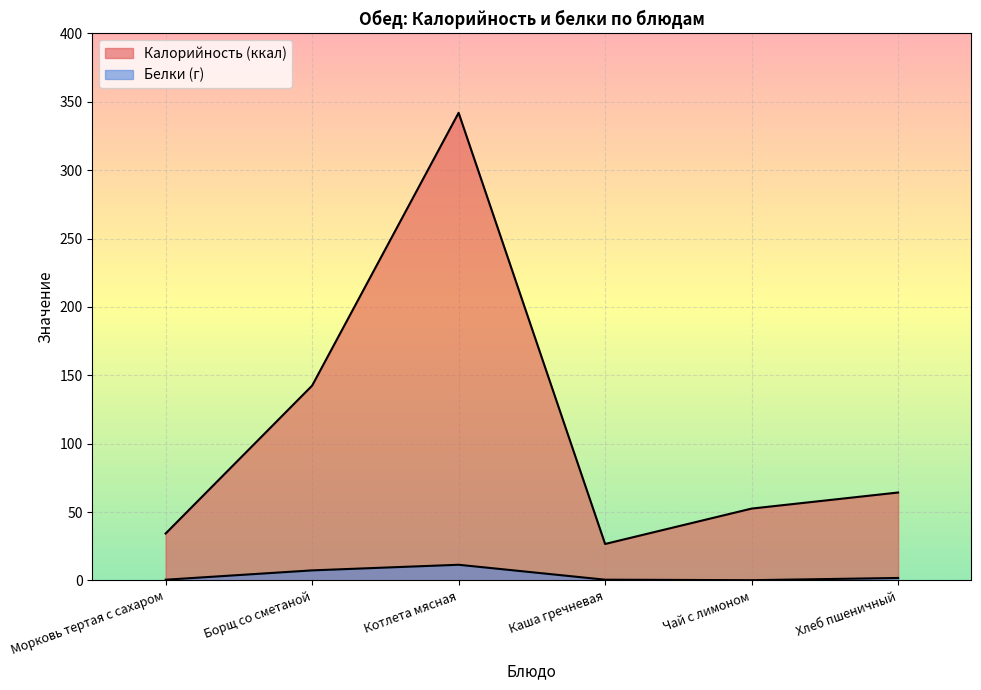

Reading left to right, what are all the values shown in this chart?

Калорийность (ккал): 34.3	142.5	342.0	26.7	52.6	64.3
Белки (г): 0.6	7.4	11.5	0.6	0.2	1.8